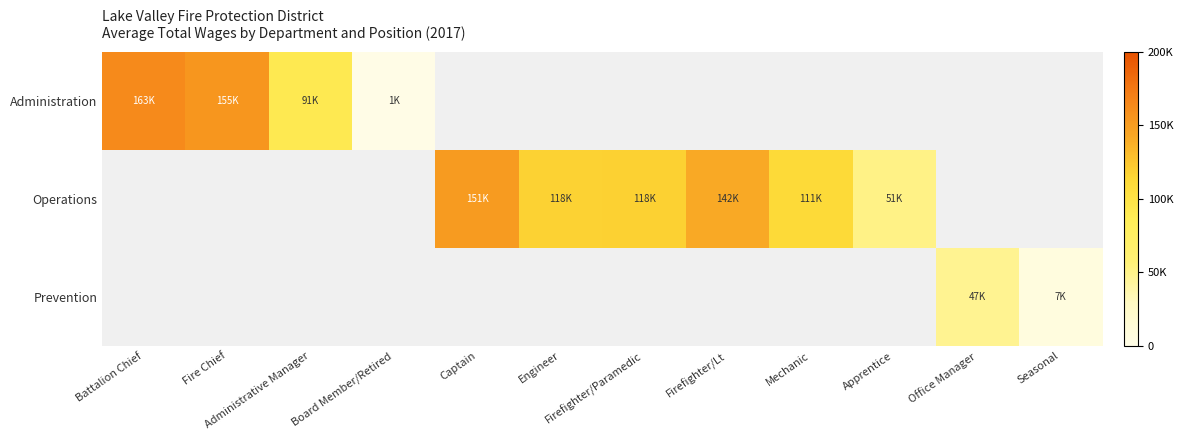

At which category does the chart reach its peak across all series?

Battalion Chief